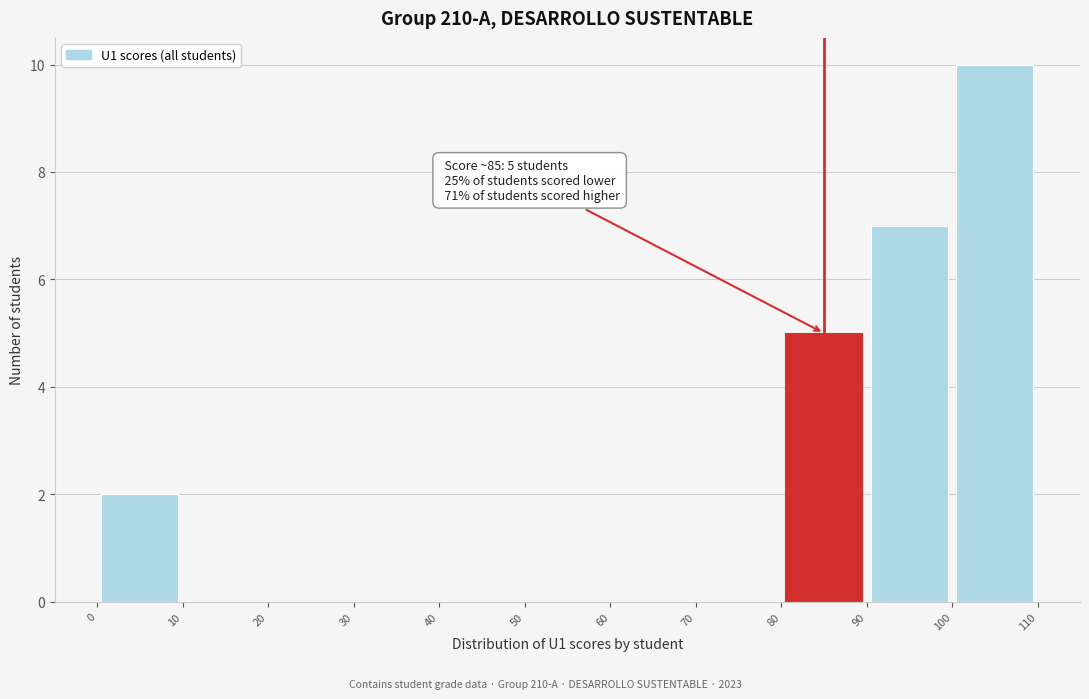

Over which range of the x-axis is the bar tallest?

100 to 110